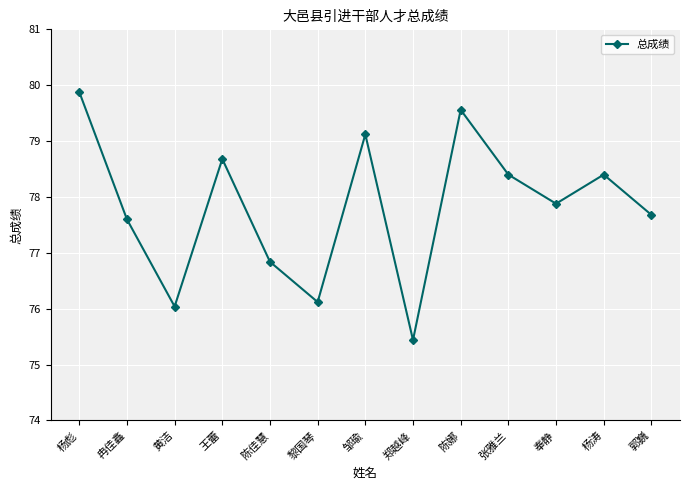

At which category does the data reach its first local valley?

黄洁